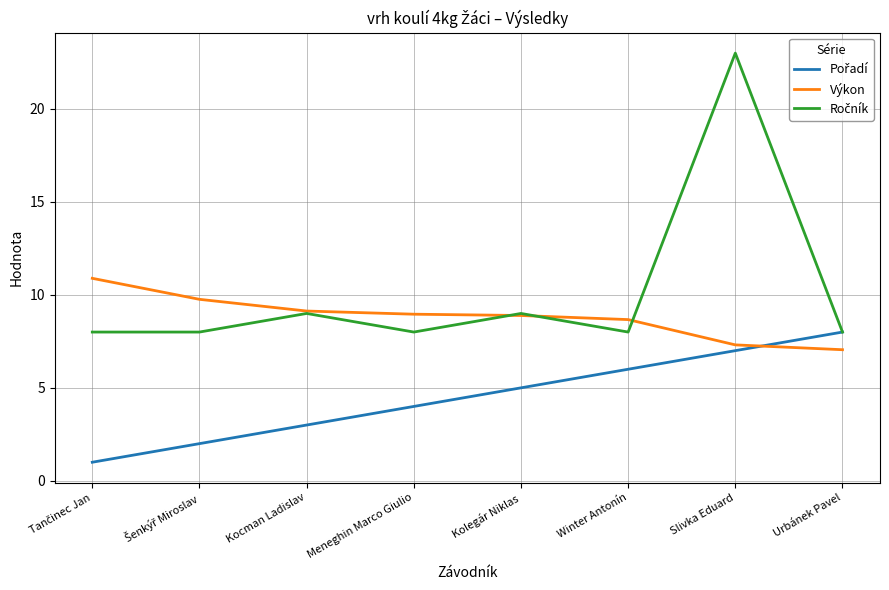

At which category is the sum across all series the highest?

Slivka Eduard